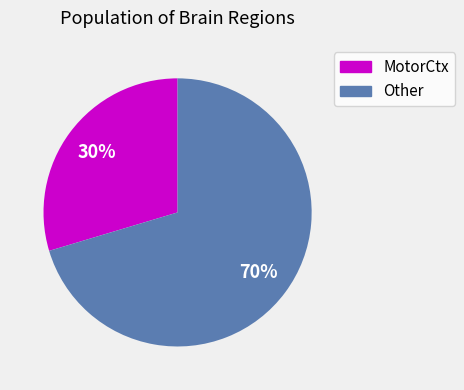

What percentage is the MotorCtx slice, to the nearest percent?

30%